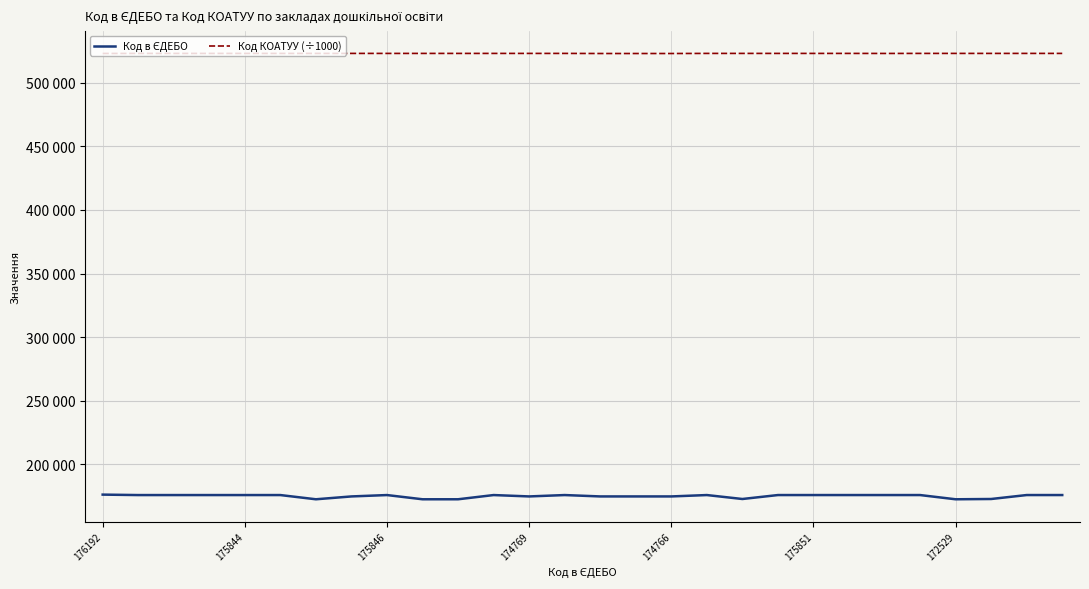

At which label is Код в ЄДЕБО closest to 174360?

14